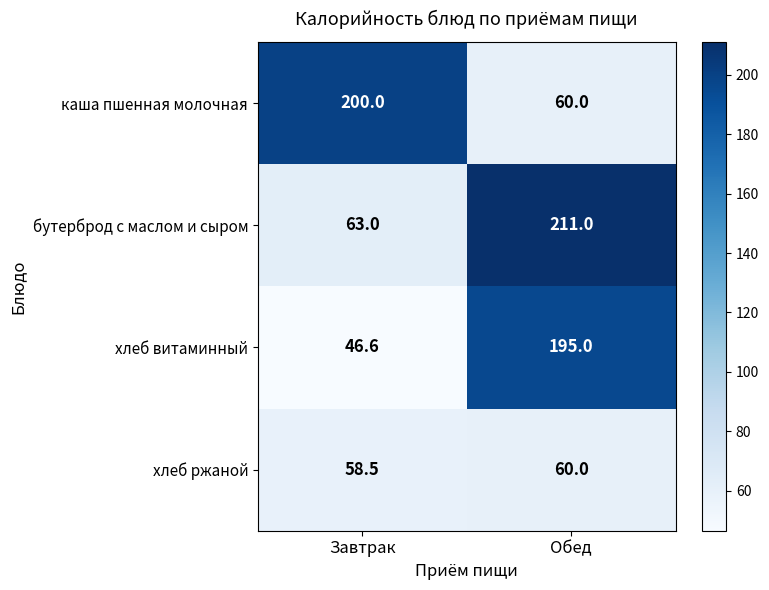

What is the total value across all series at Завтрак?

368.1